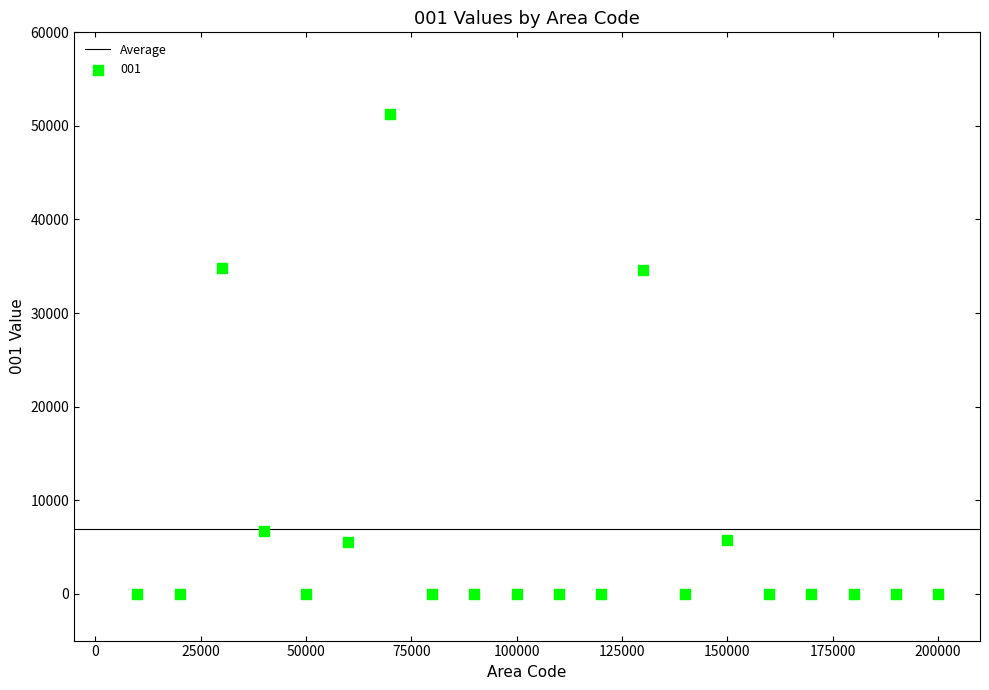

What is the range of Y values (max minus min)?

51298